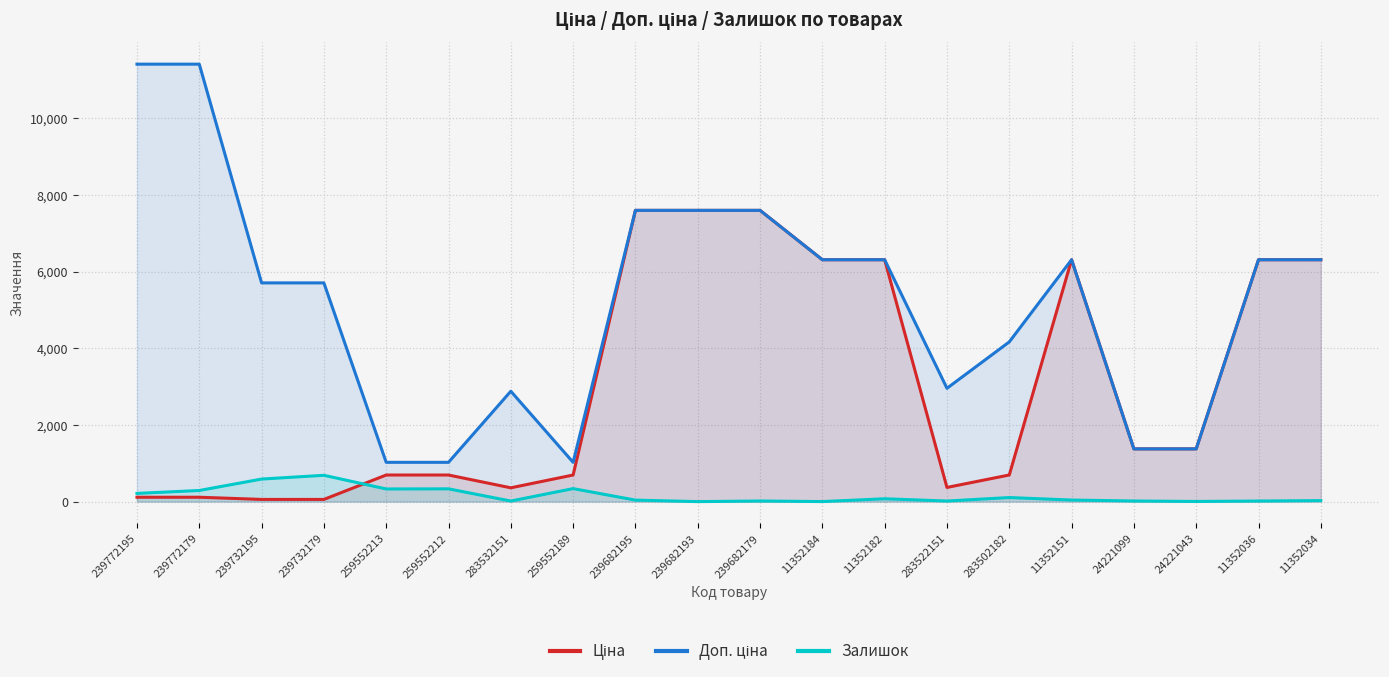

Which category has the lowest value in the Залишок series?

239682193